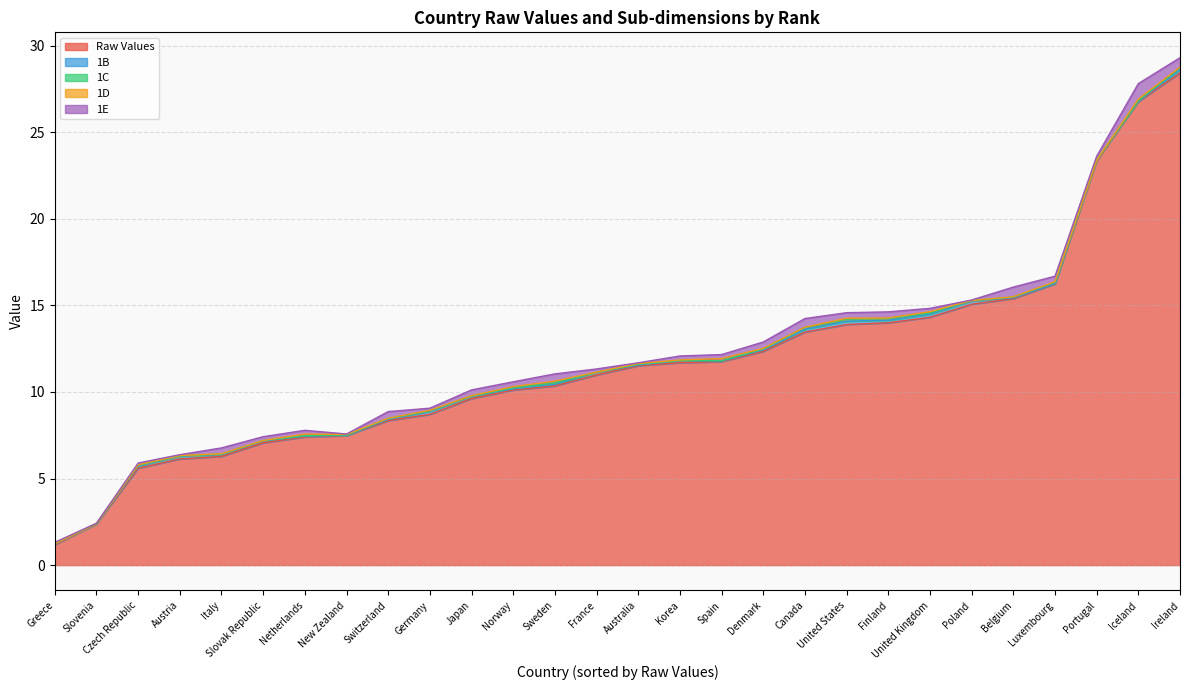

List the series in order of their peak value, highest first.

Raw Values, 1E, 1B, 1D, 1C